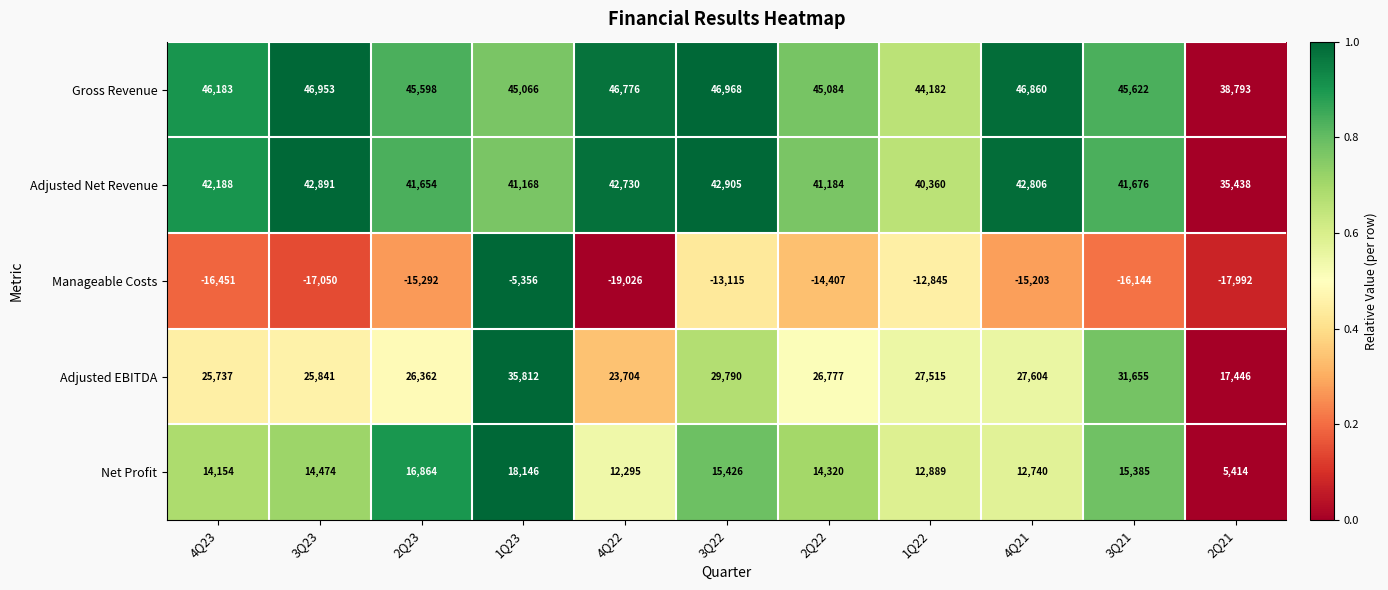

Which series has the largest range (max minus min)?

Adjusted EBITDA